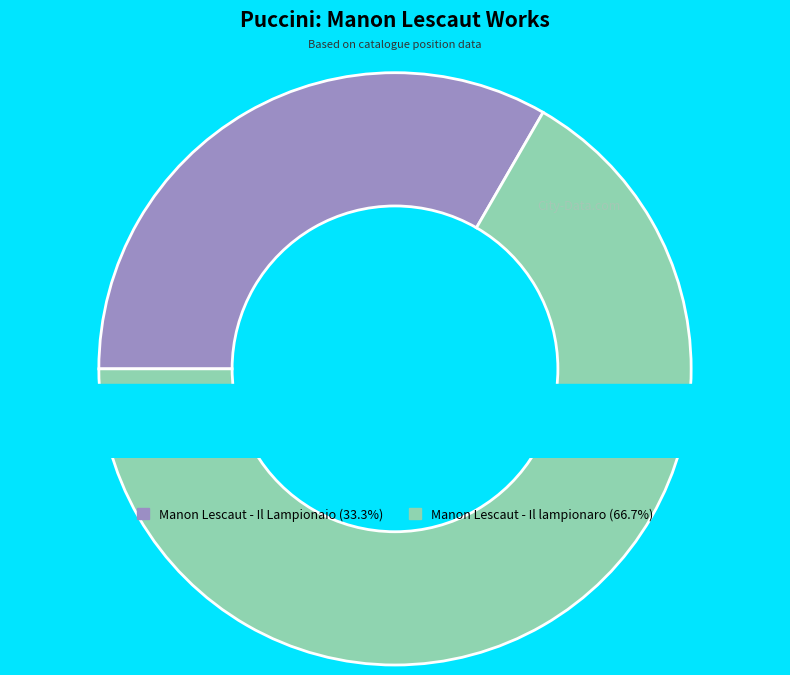

Which category has the biggest portion of the pie?

Manon Lescaut - Il lampionaro